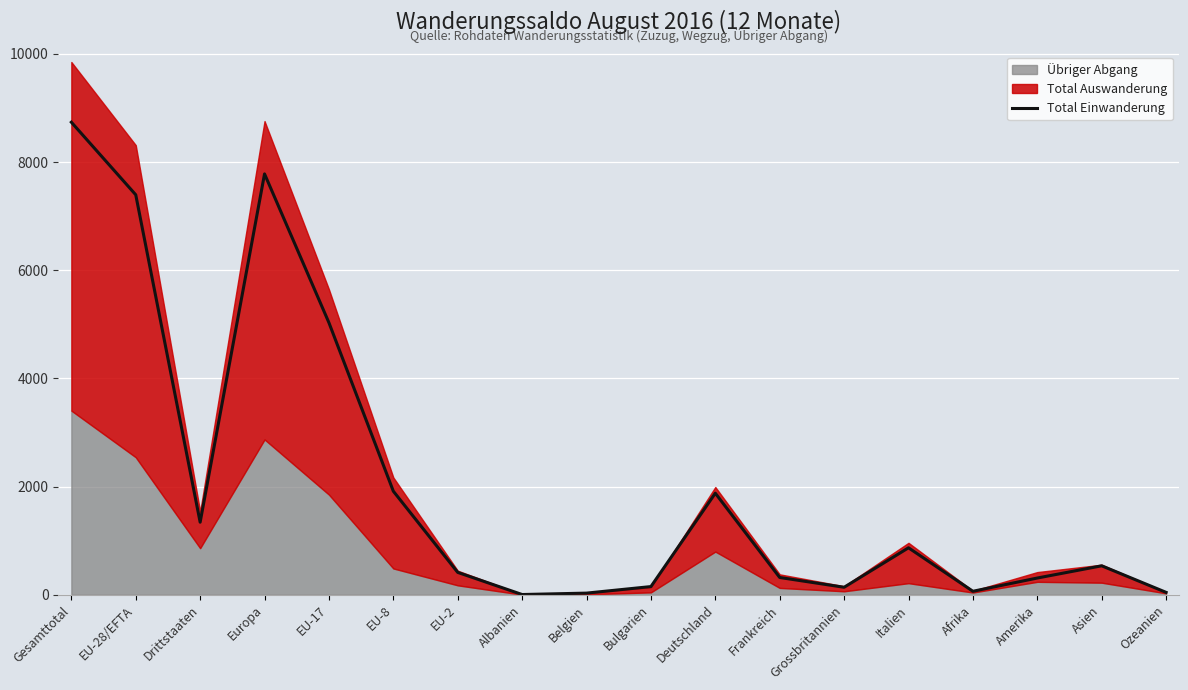

Where is the first local minimum?

Drittstaaten